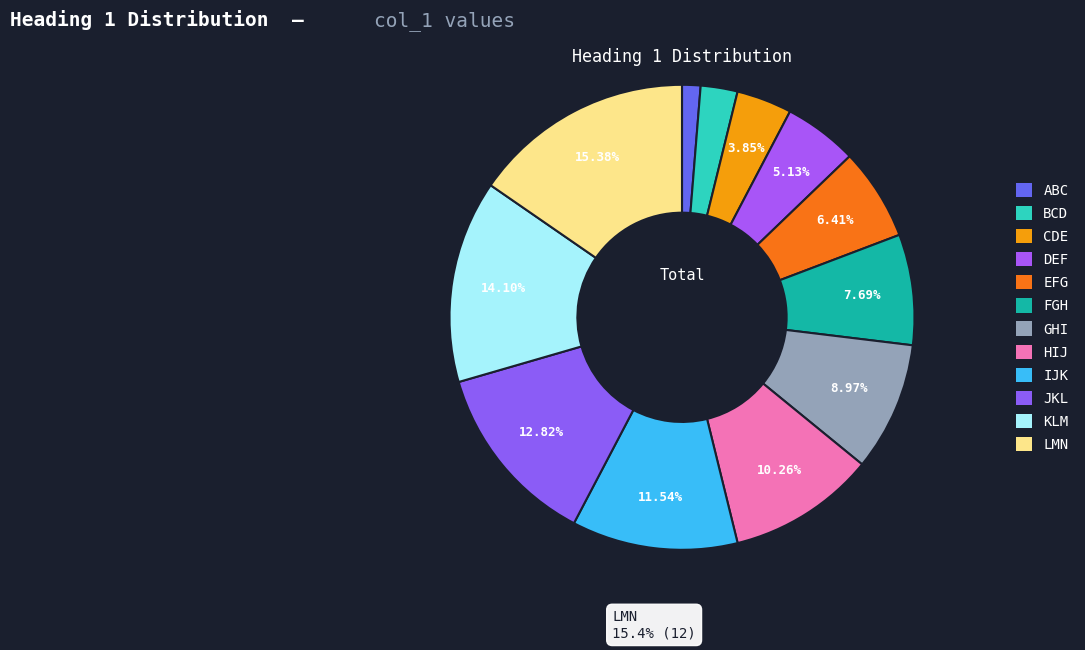

How many segments does this pie chart have?

12